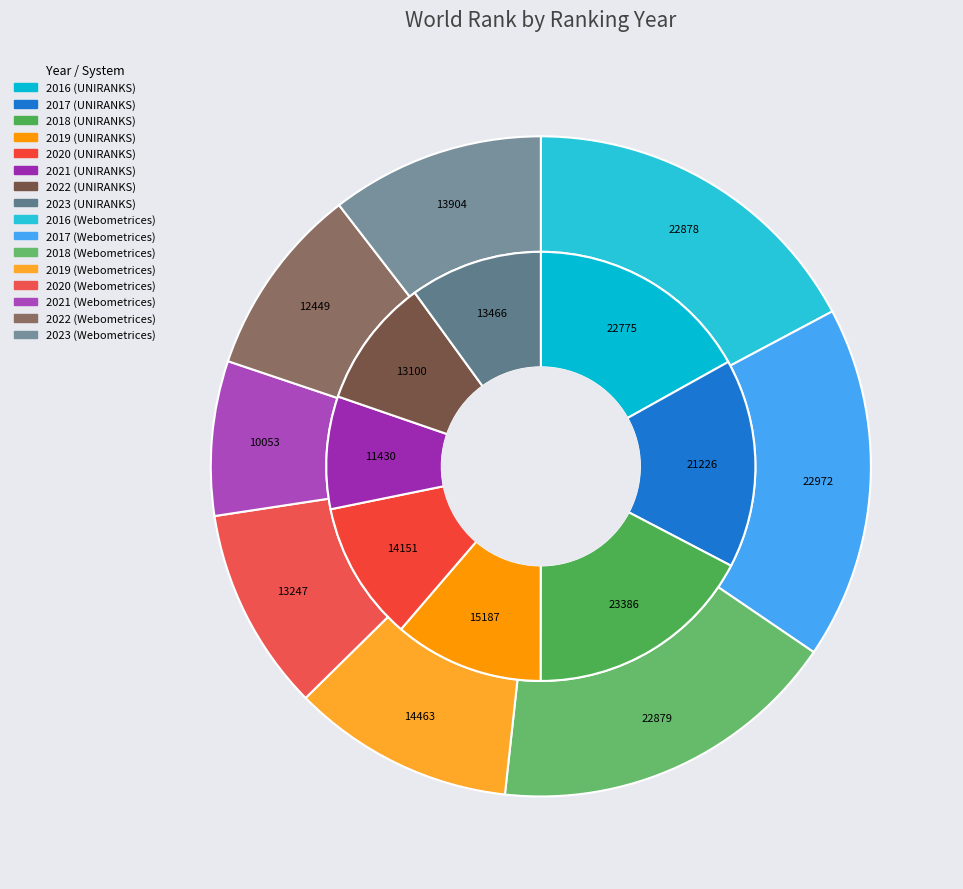

To the nearest percent, what is the difference between the 2016 and 2023 slice percentages?

7%